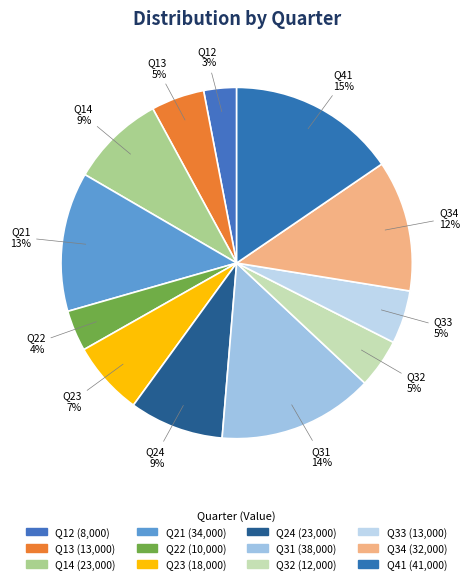

What percentage is NOT represented by Q32?

95.5%